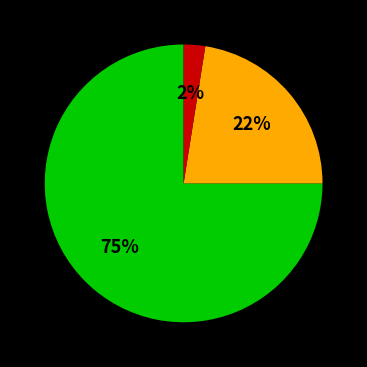

Is there any slice that represents more than half of the pie?

Yes